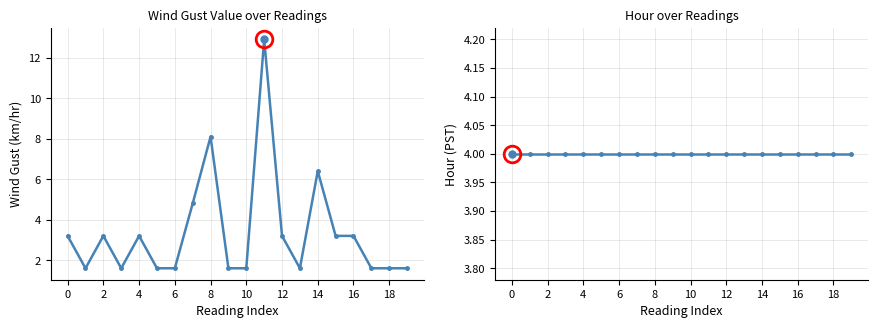

What is the label of the 17th point from the left?

16